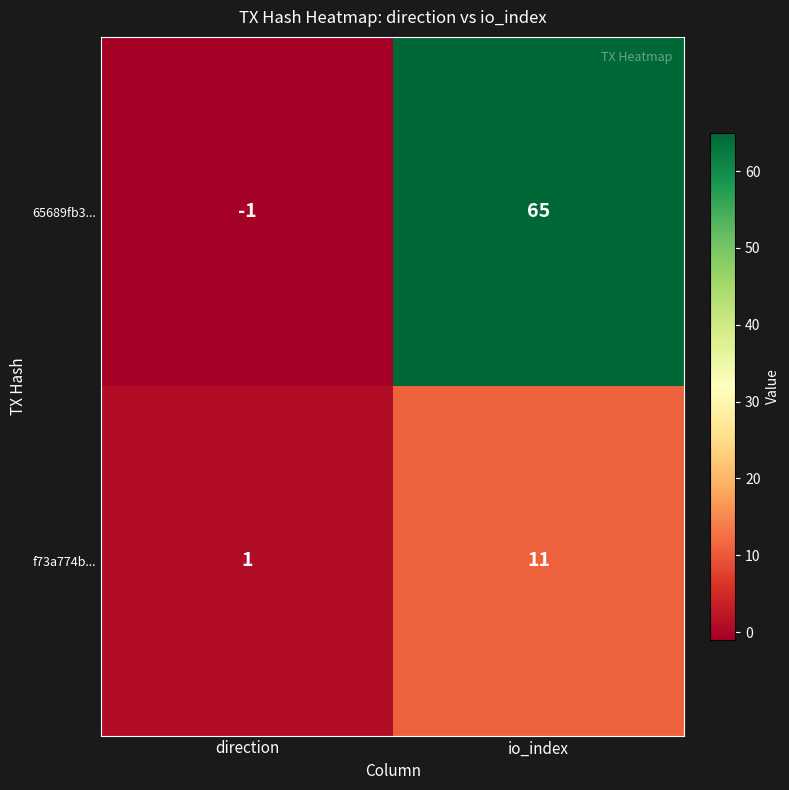

At which category is the sum across all series the highest?

io_index